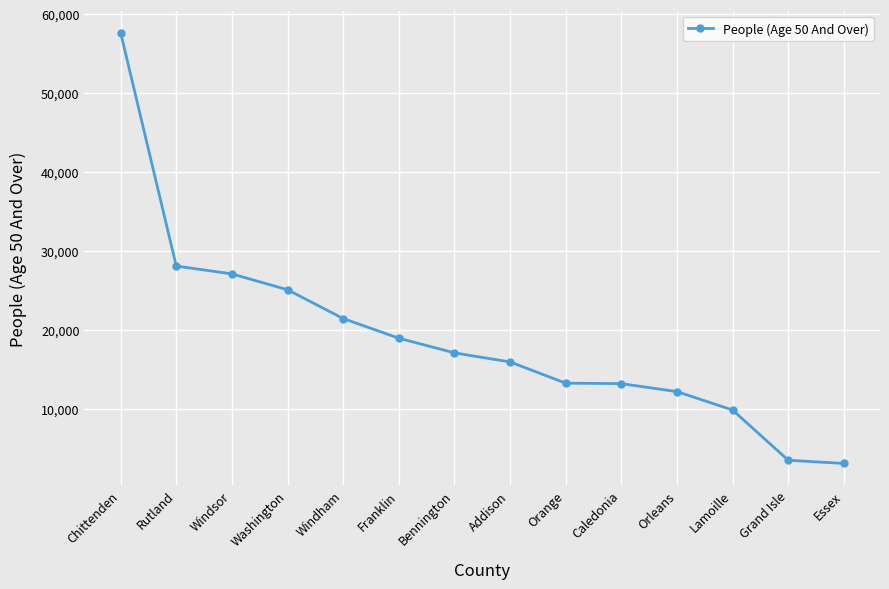

At which category does the chart reach its peak across all series?

Chittenden